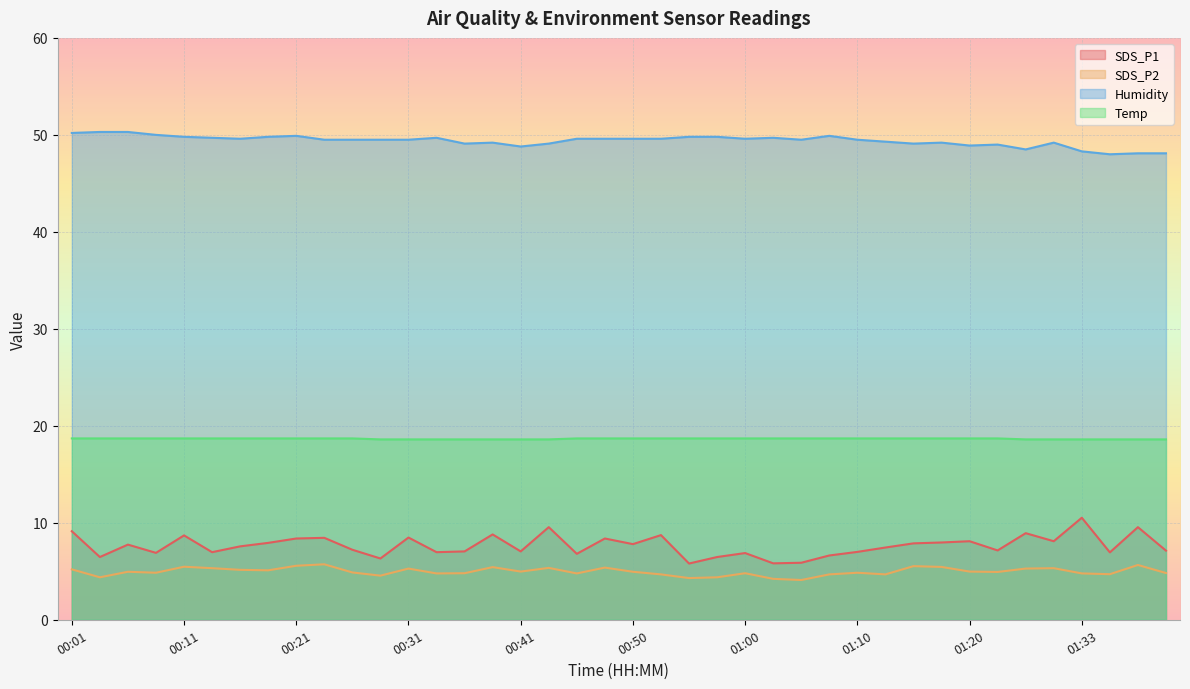

True or false: SDS_P1 and Humidity cross at least once.

False